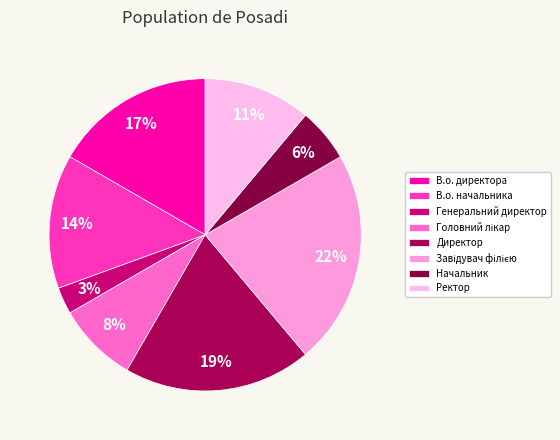

How many segments does this pie chart have?

8